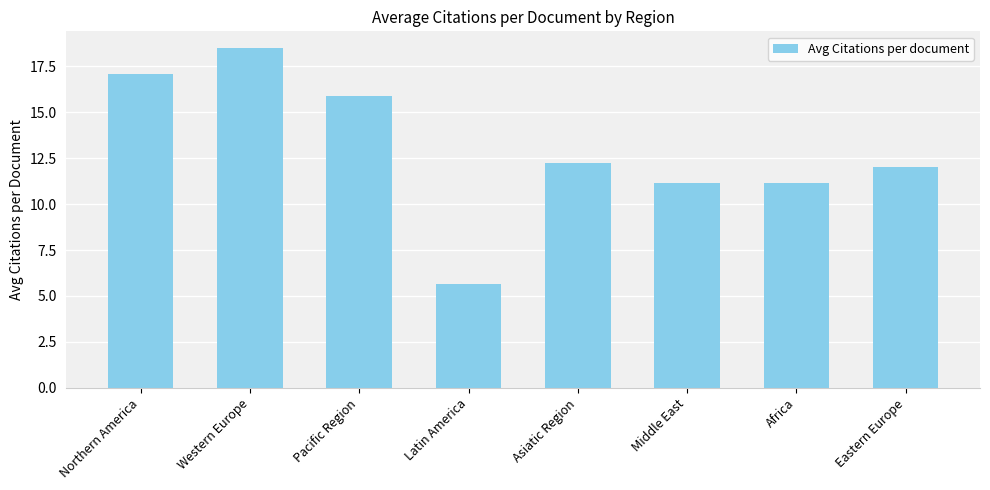

True or false: the data shows 31.7 at Western Europe.

False